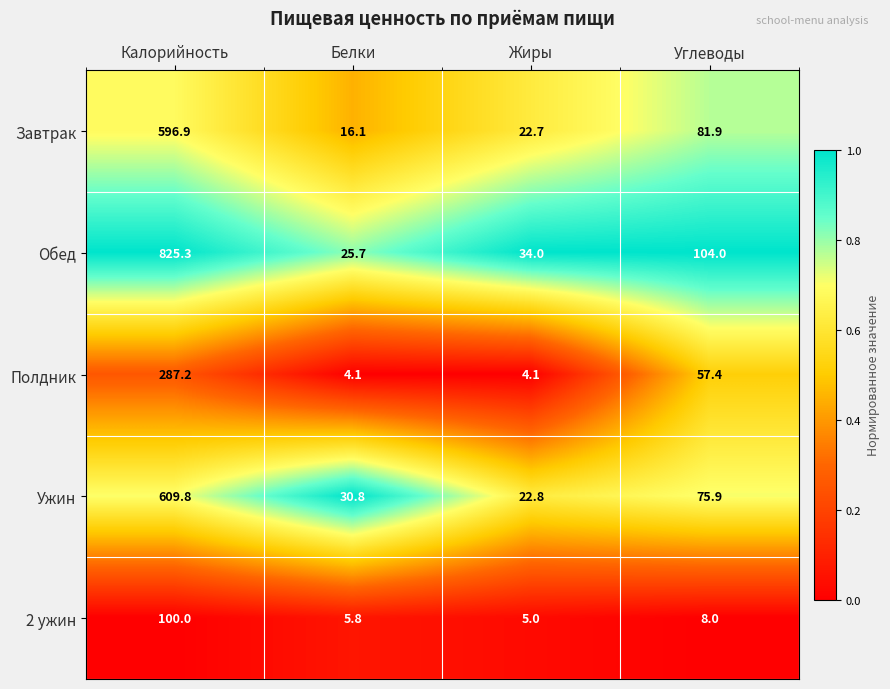

What is the total value across all series at Калорийность?

2419.2